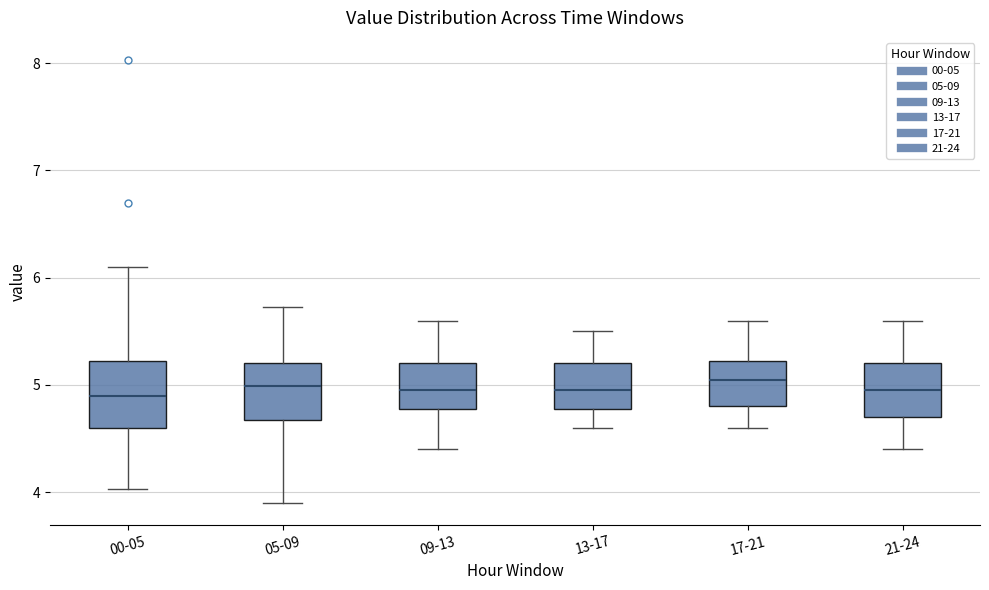

Where does the upper whisker of the box for 21-24 end on the y-axis? The values are not printed on the chart, so give them approximately, as read against the axis.

5.6